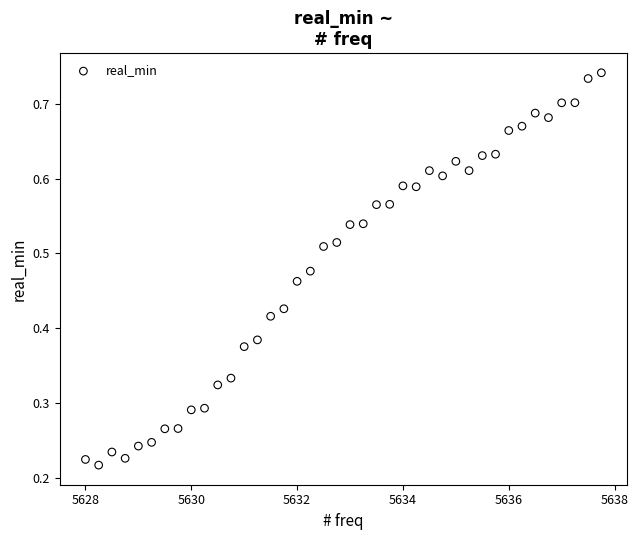

What is the range of X values (max minus min)?

9.8